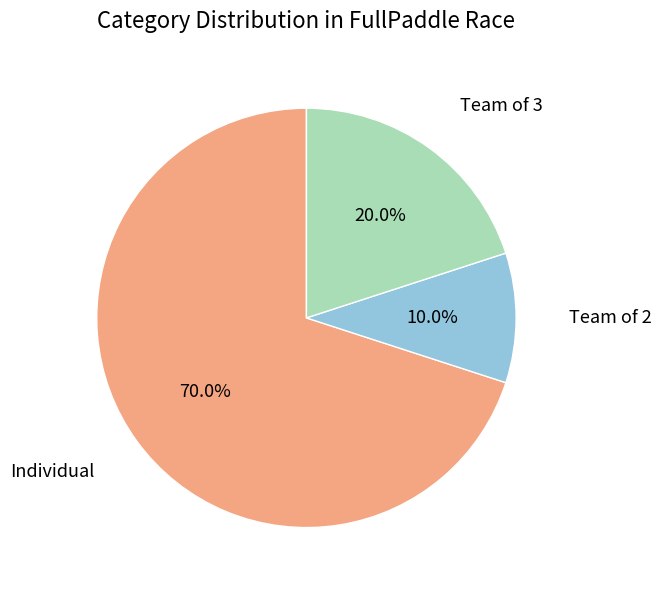

To the nearest percent, what is the average slice percentage?

33%